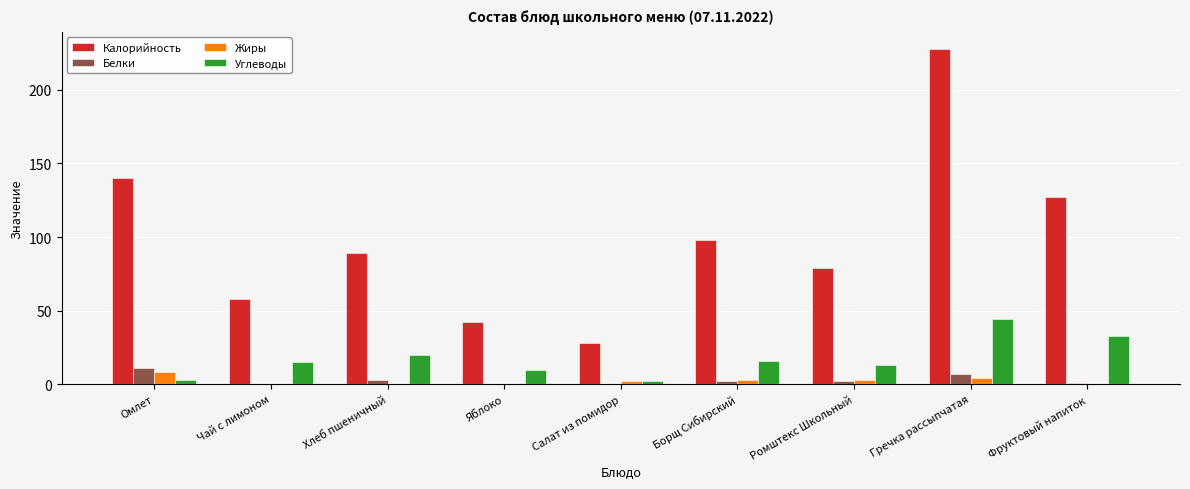

True or false: Углеводы has a value of 9.8 at Яблоко.

True